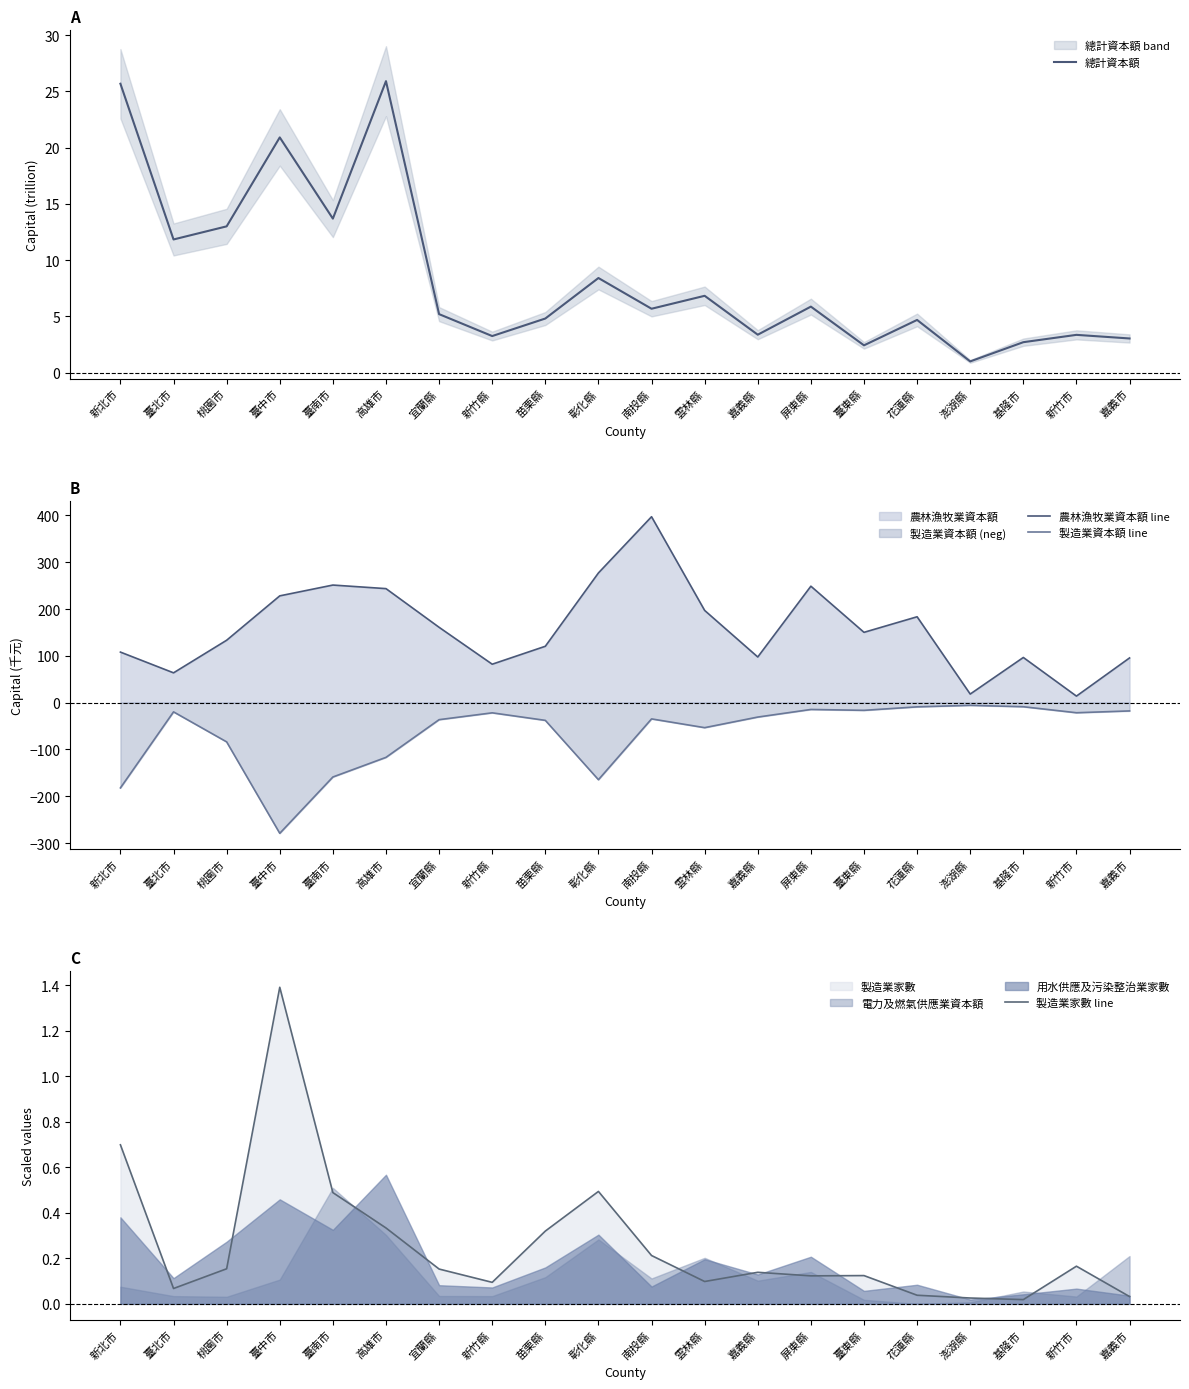

Rank the series by their maximum value, from lowest to highest.

製造業資本額 line, 製造業家數 line, 總計資本額, 農林漁牧業資本額 line